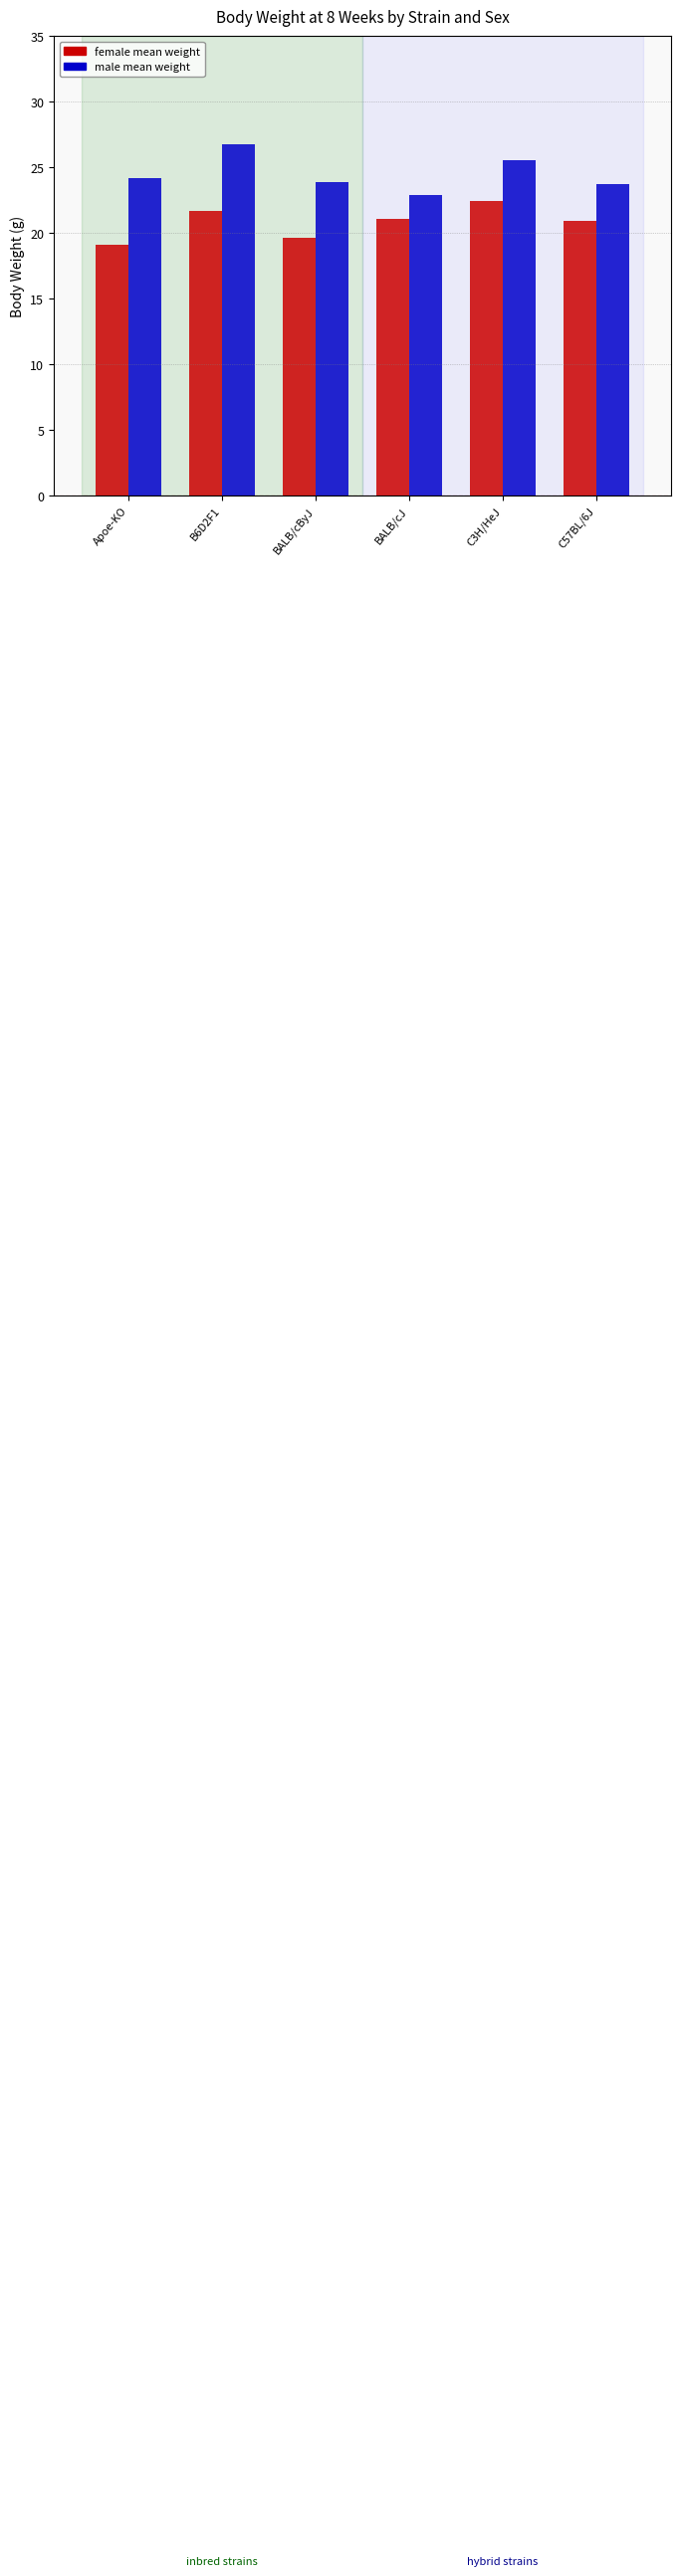

What is the greatest value displayed?

26.7